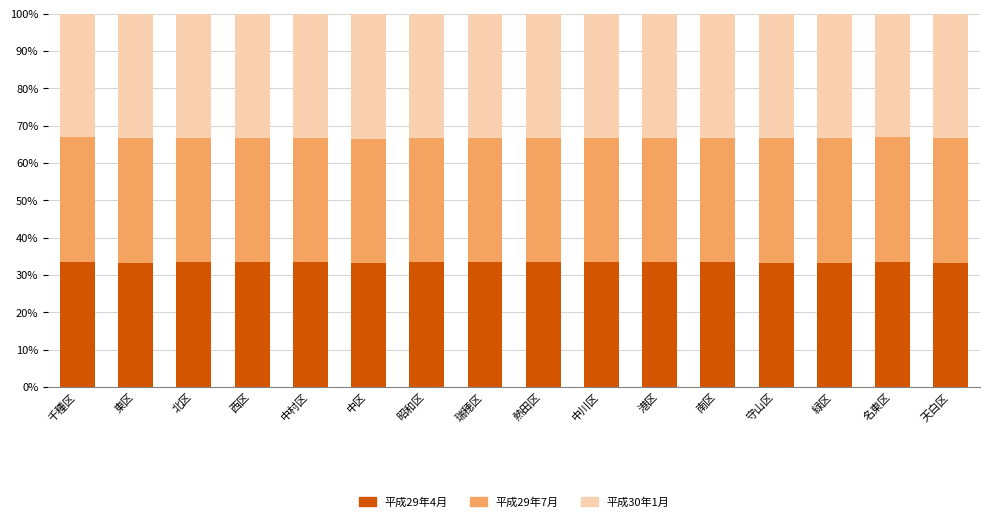

What is the average value of the 平成29年4月 series?

33.3